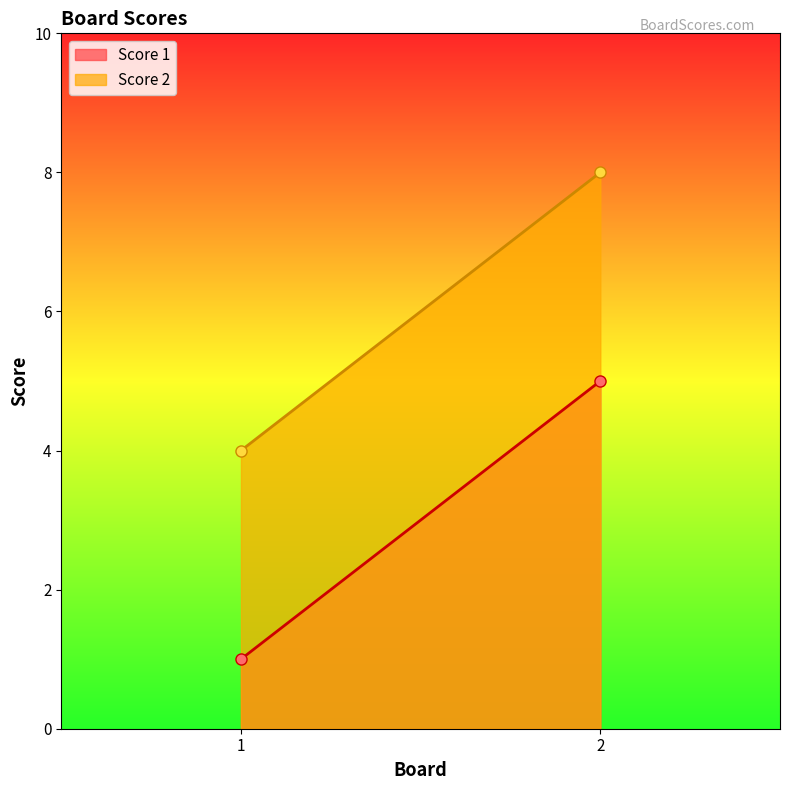

How many lines are shown in the chart?

2